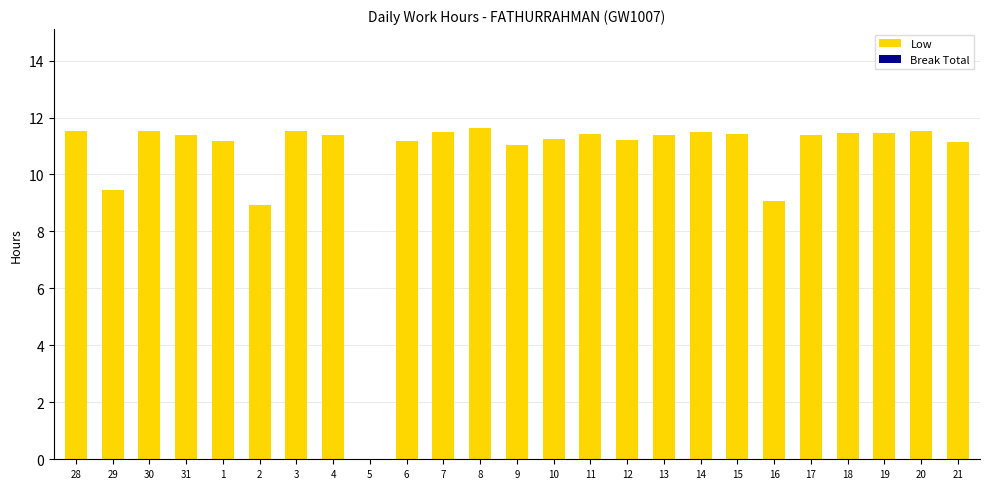

Read the value at 10.

11.3